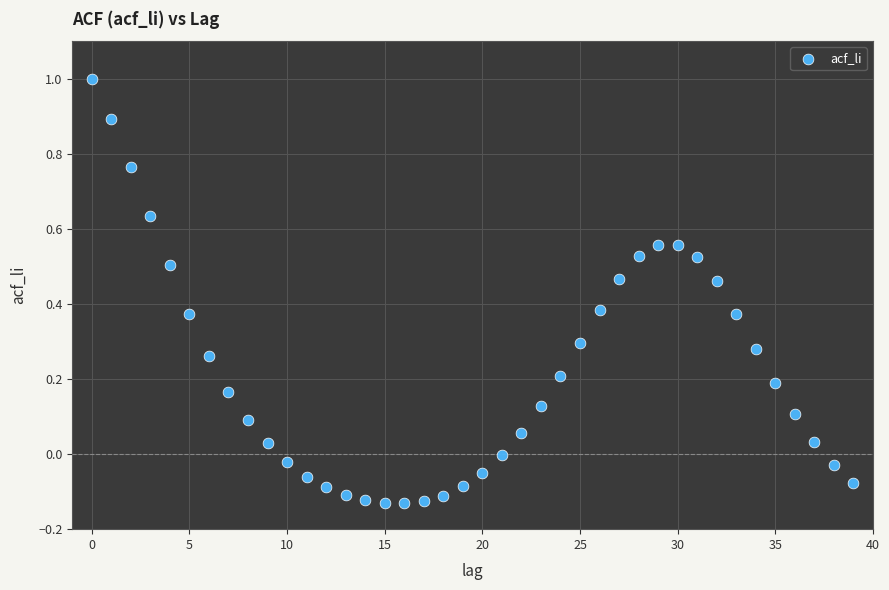

What is the range of Y values (max minus min)?

1.1